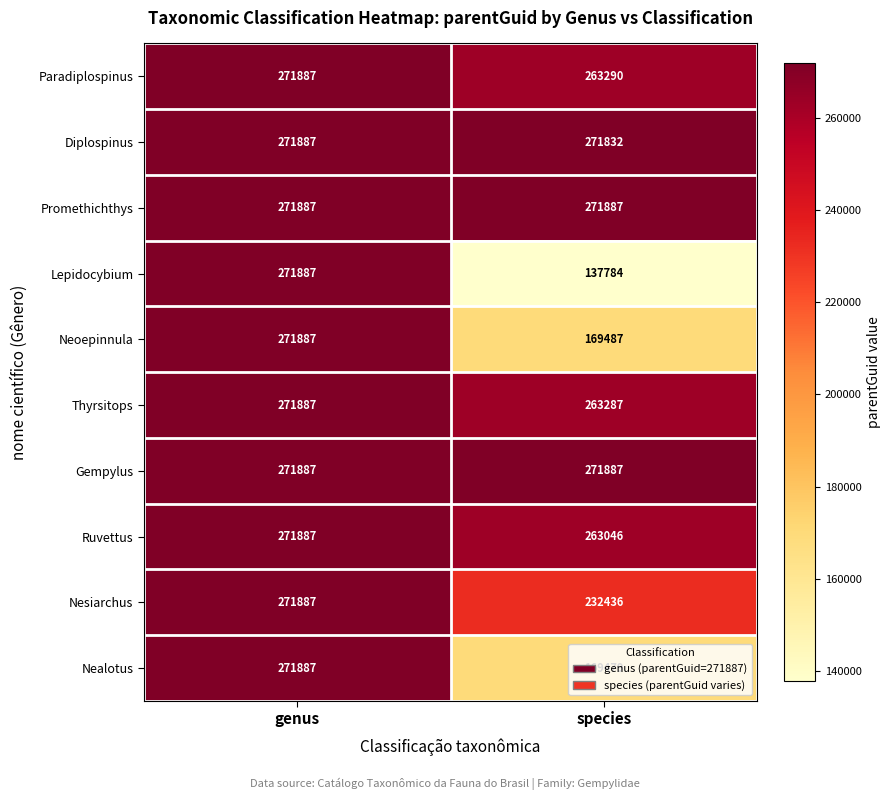

What is the average value of the Thyrsitops series?

267587